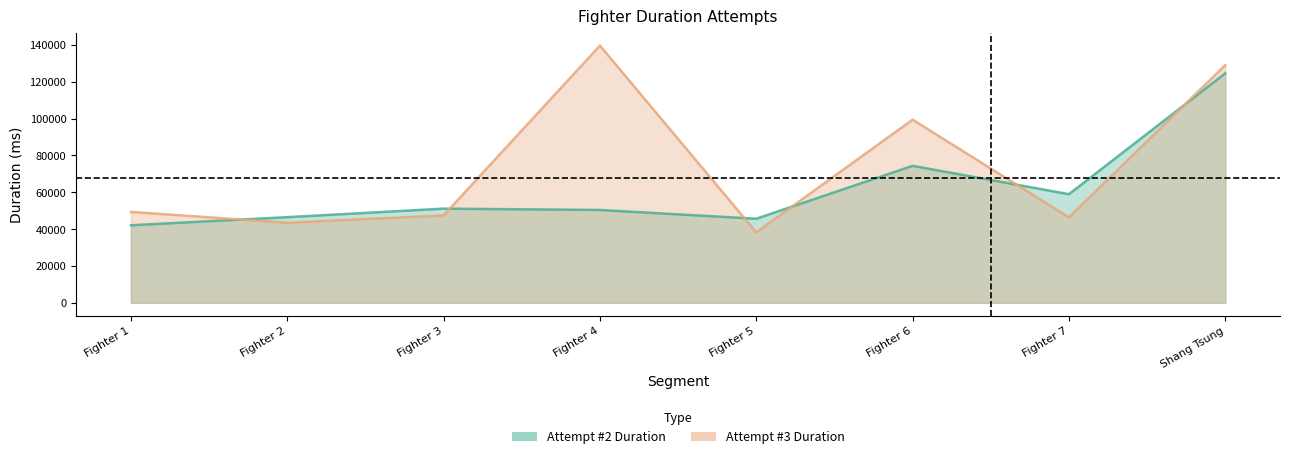

Between Fighter 4 and Shang Tsung, which series saw the biggest shift?

Attempt #2 Duration